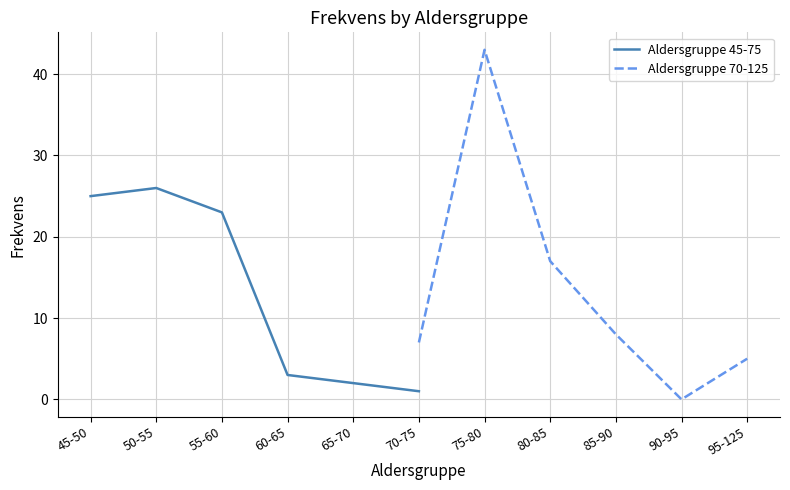

At which label does Aldersgruppe 45-75 reach its minimum?

70-75